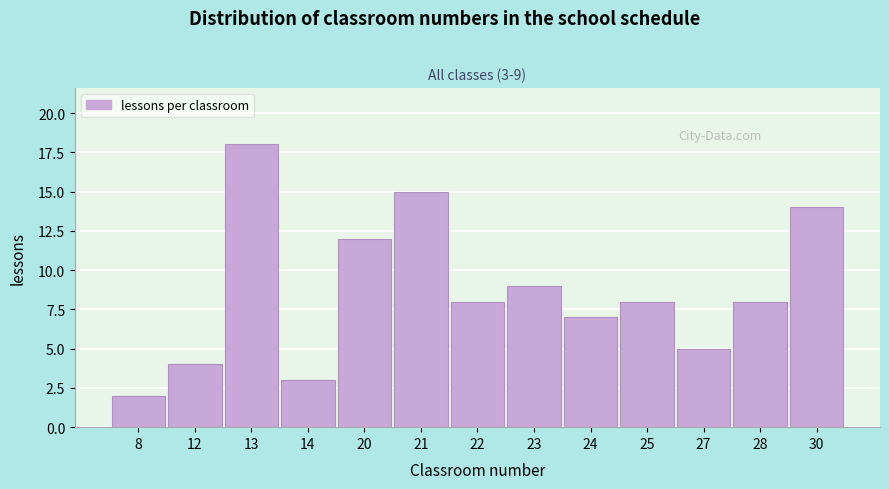

Reading left to right, transcribe all the data shown in this chart.

8=2	12=4	13=18	14=3	20=12	21=15	22=8	23=9	24=7	25=8	27=5	28=8	30=14